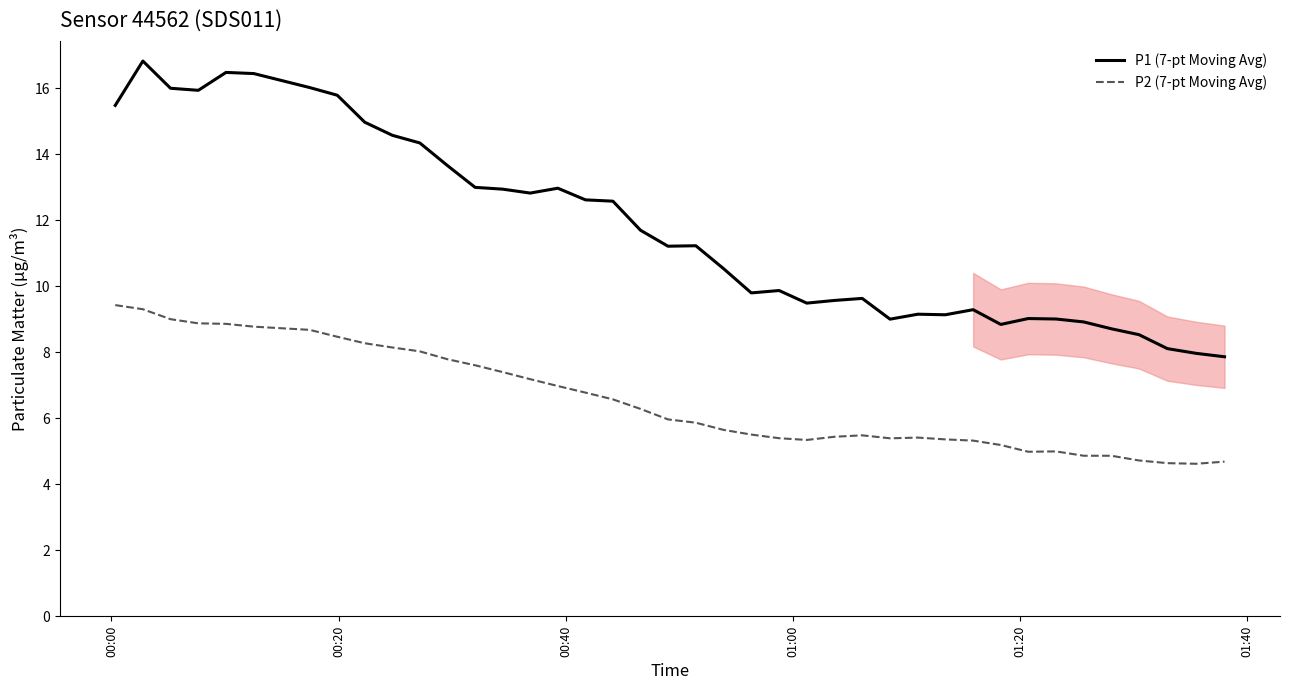

Rank the series by their maximum value, from lowest to highest.

P2 (7-pt Moving Avg), P1 (7-pt Moving Avg)